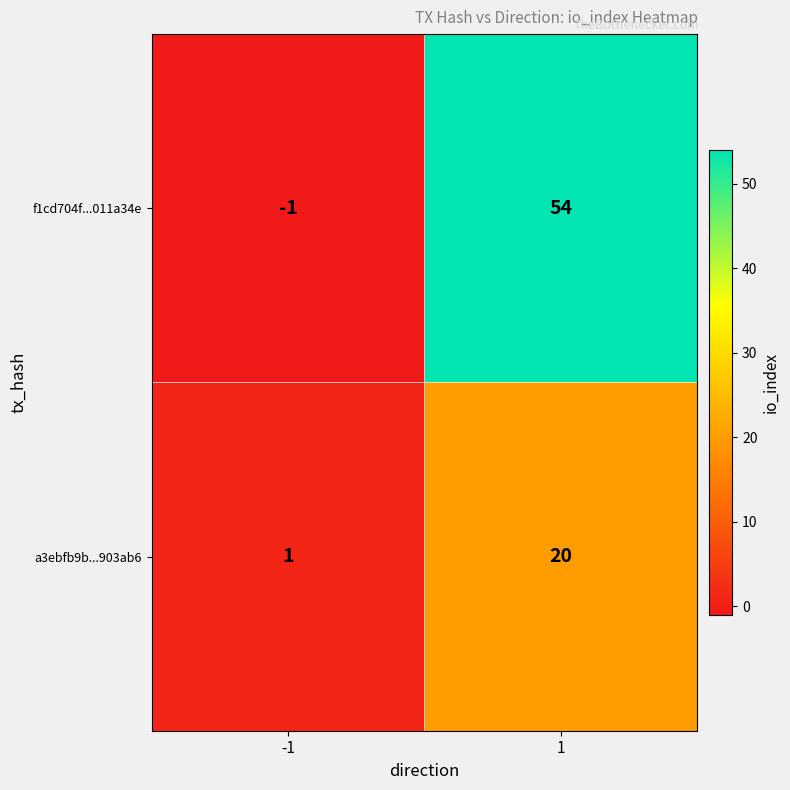

At which category is the sum across all series the highest?

1